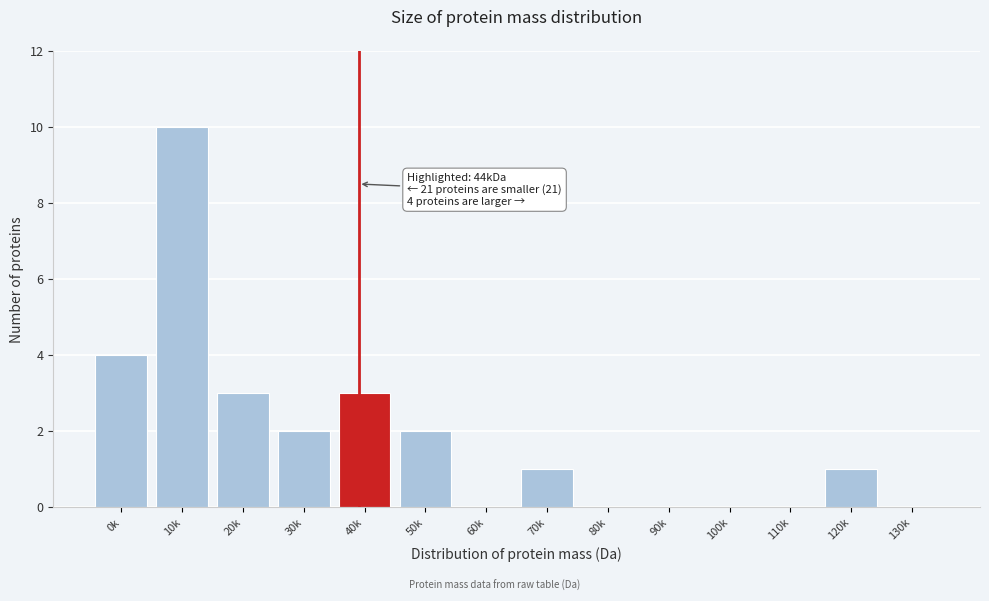

Reading right to left, list all the values displayed in this chart.

130k=0	120k=1	110k=0	100k=0	90k=0	80k=0	70k=1	60k=0	50k=2	40k=3	30k=2	20k=3	10k=10	0k=4